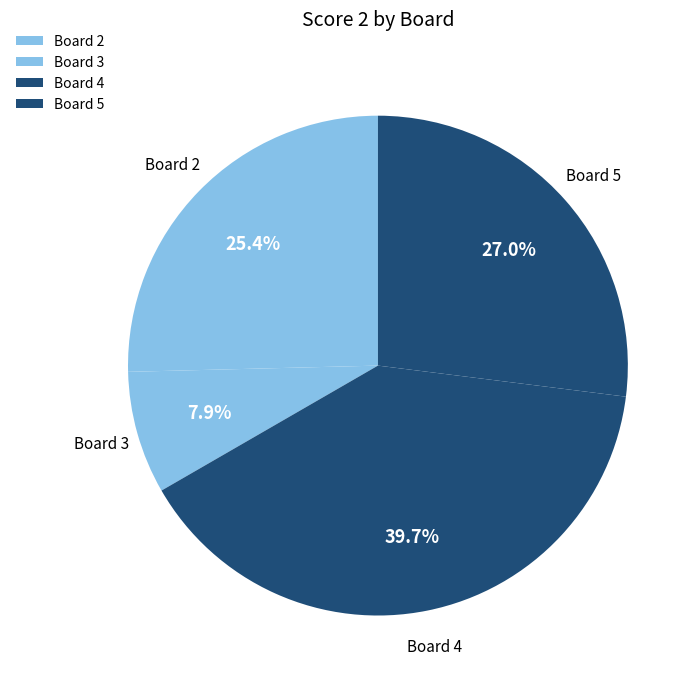

To the nearest percent, what is the average slice percentage?

25%